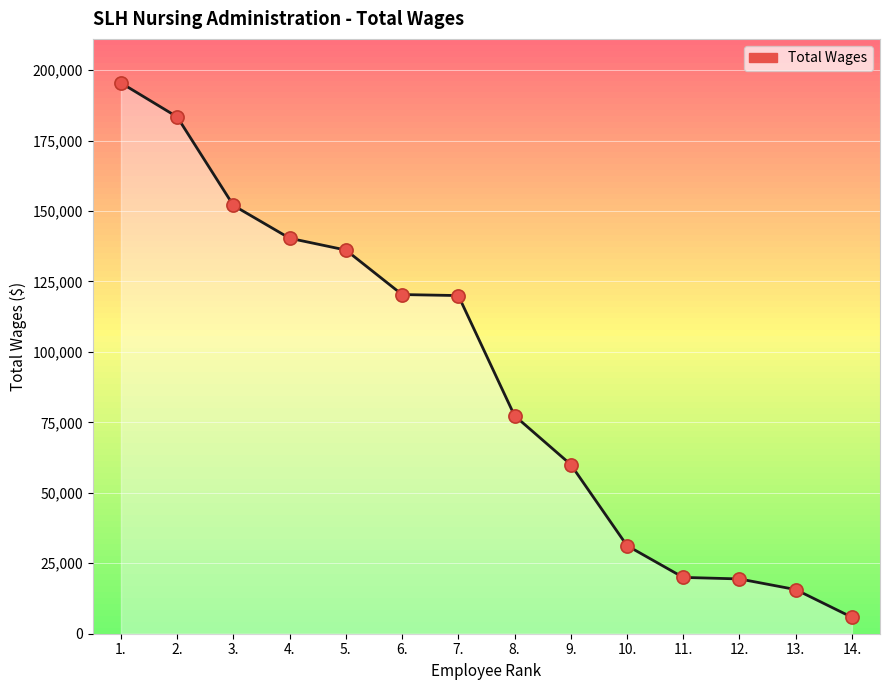

What is the range of Y values (max minus min)?

189614